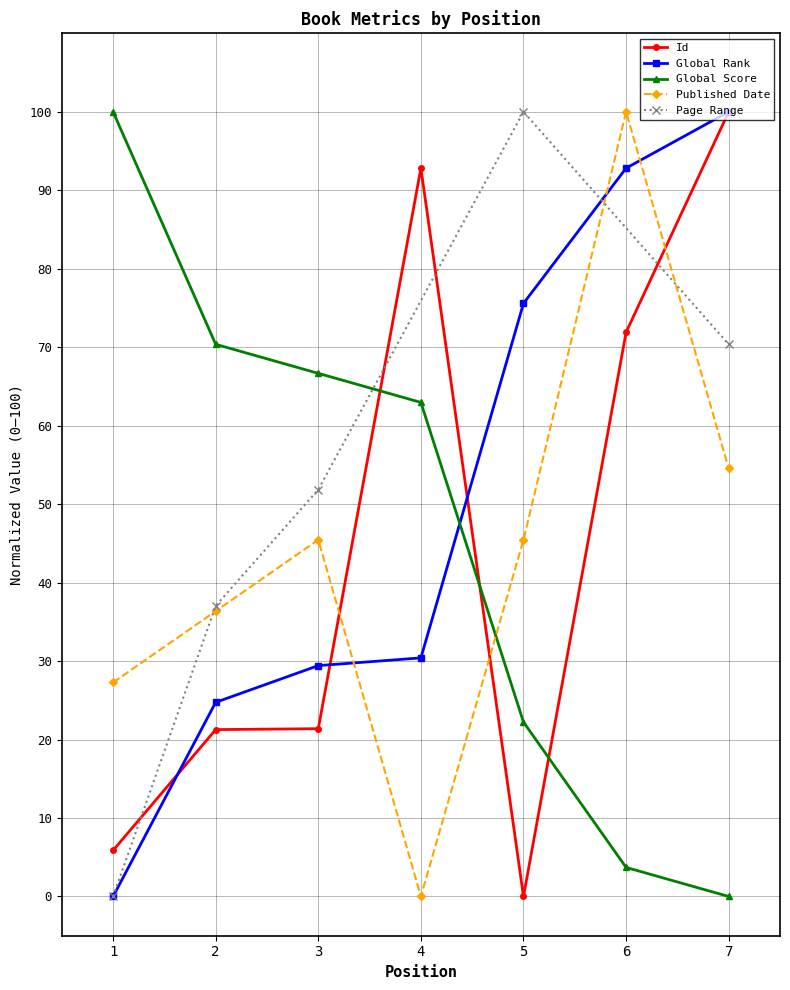

Which series has the widest spread of values?

Id